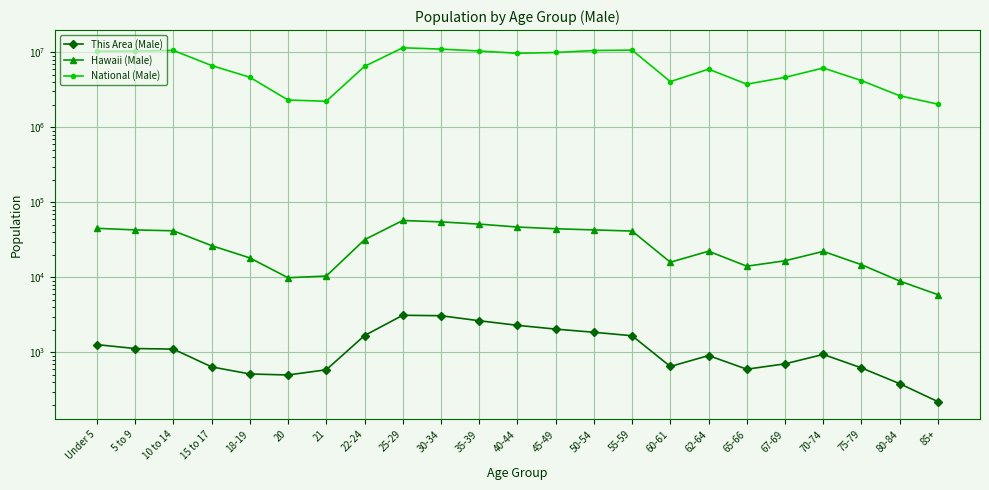

How many interior local valleys does the Hawaii (Male) series have?

3